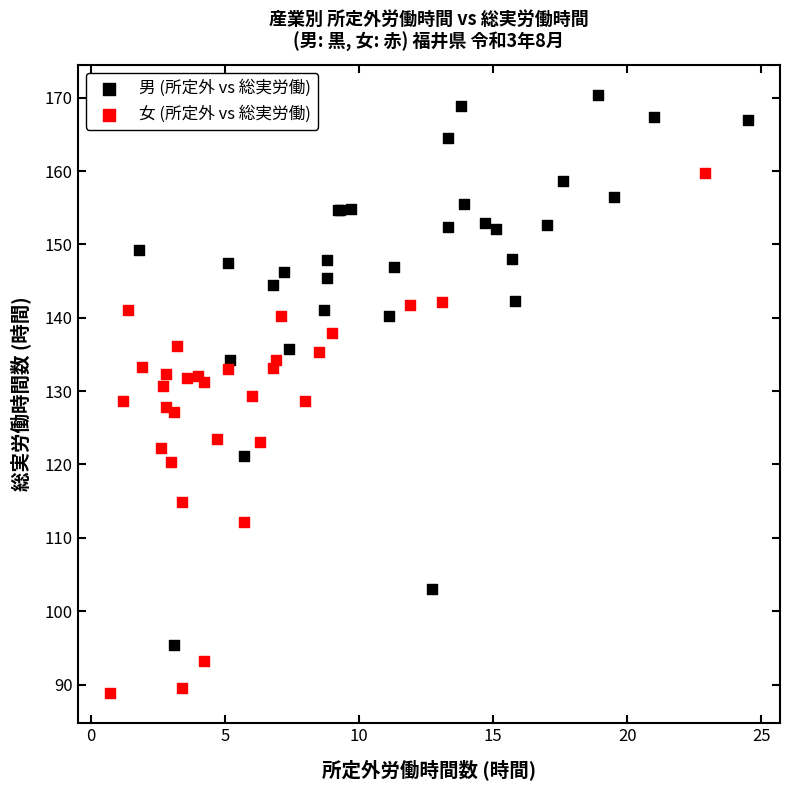

Which series reaches the minimum Y coordinate?

女 (所定外 vs 総実労働)